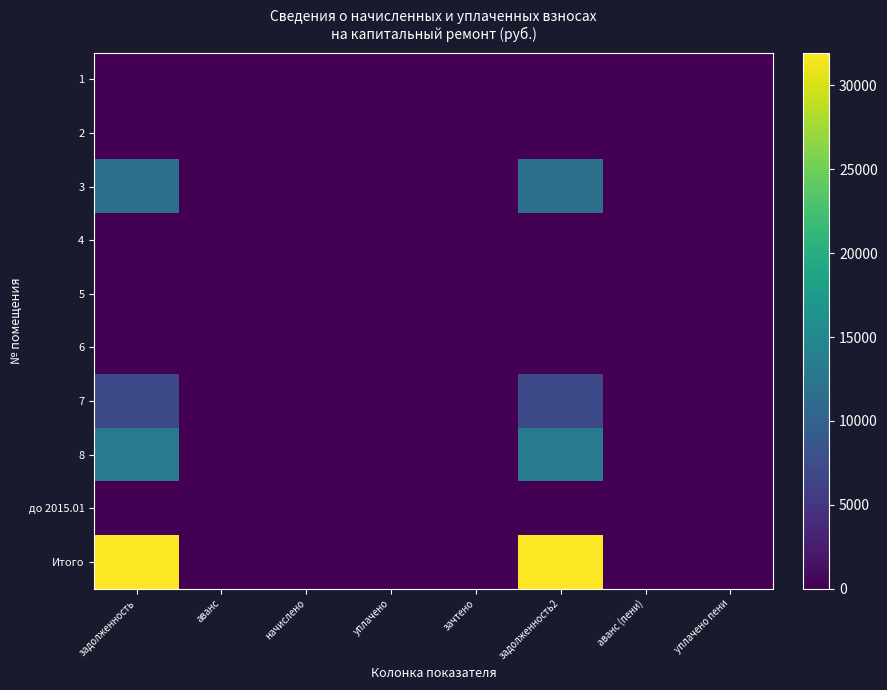

Reading left to right, transcribe all the data shown in this chart.

1: задолженность=0.0	аванс=0.0	начислено=0.0	уплачено=0.0	зачтено=0.0	задолженность2=0.0	аванс (пени)=0.0	уплачено пени=0.0
2: задолженность=0.0	аванс=0.0	начислено=0.0	уплачено=0.0	зачтено=0.0	задолженность2=0.0	аванс (пени)=0.0	уплачено пени=0.0
3: задолженность=11756.6	аванс=0.0	начислено=0.0	уплачено=0.0	зачтено=0.0	задолженность2=11756.6	аванс (пени)=0.0	уплачено пени=0.0
4: задолженность=0.0	аванс=0.0	начислено=0.0	уплачено=0.0	зачтено=0.0	задолженность2=0.0	аванс (пени)=0.0	уплачено пени=0.0
5: задолженность=0.0	аванс=0.0	начислено=0.0	уплачено=0.0	зачтено=0.0	задолженность2=0.0	аванс (пени)=0.0	уплачено пени=0.0
6: задолженность=0.0	аванс=0.0	начислено=0.0	уплачено=0.0	зачтено=0.0	задолженность2=0.0	аванс (пени)=0.0	уплачено пени=0.0
7: задолженность=7000.4	аванс=0.0	начислено=0.0	уплачено=0.0	зачтено=0.0	задолженность2=7000.4	аванс (пени)=0.0	уплачено пени=0.0
8: задолженность=13202.7	аванс=0.0	начислено=0.0	уплачено=0.0	зачтено=0.0	задолженность2=13202.7	аванс (пени)=0.0	уплачено пени=0.0
до 2015.01: задолженность=0.0	аванс=0.0	начислено=0.0	уплачено=0.0	зачтено=0.0	задолженность2=0.0	аванс (пени)=0.0	уплачено пени=0.0
Итого: задолженность=31959.7	аванс=0.0	начислено=0.0	уплачено=0.0	зачтено=0.0	задолженность2=31959.7	аванс (пени)=0.0	уплачено пени=0.0